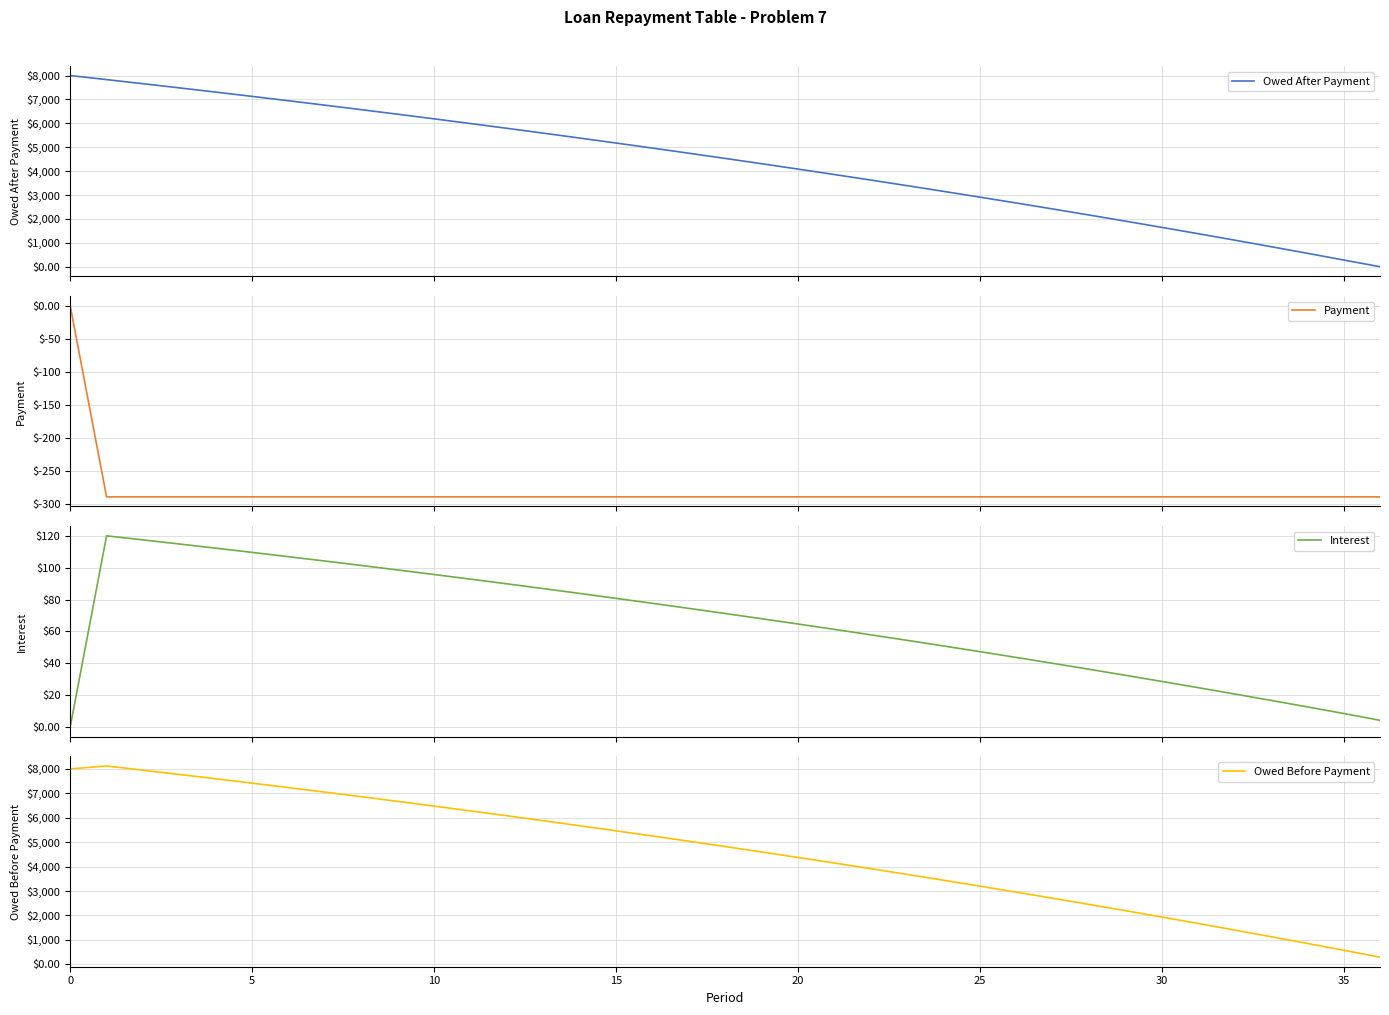

The value of Payment at 11 is -289.2. True or false?

True